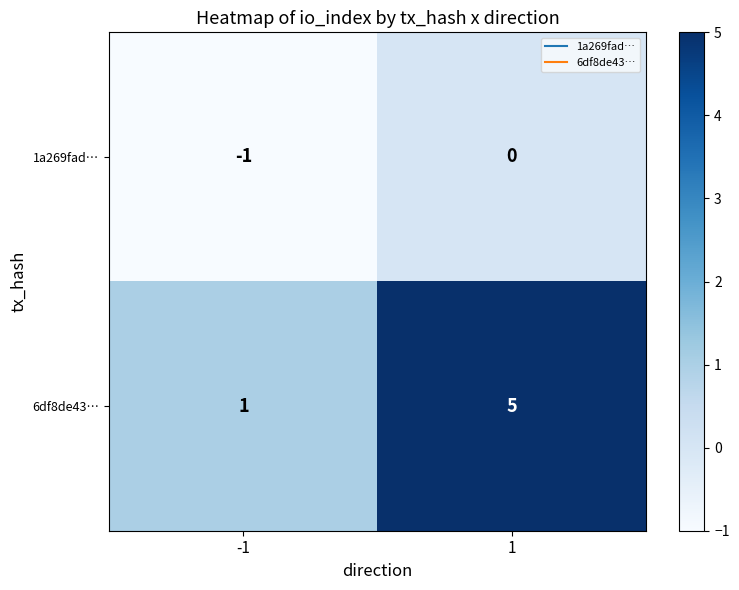

The 6df8de43… series shows 8 at 1. True or false?

False